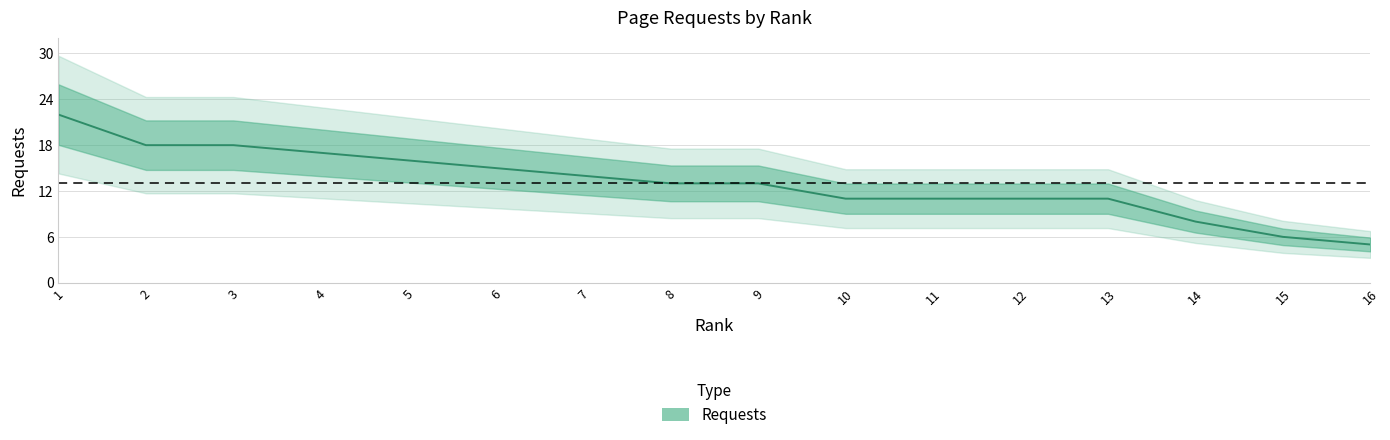

True or false: the data has more than 0 interior local peaks.

False